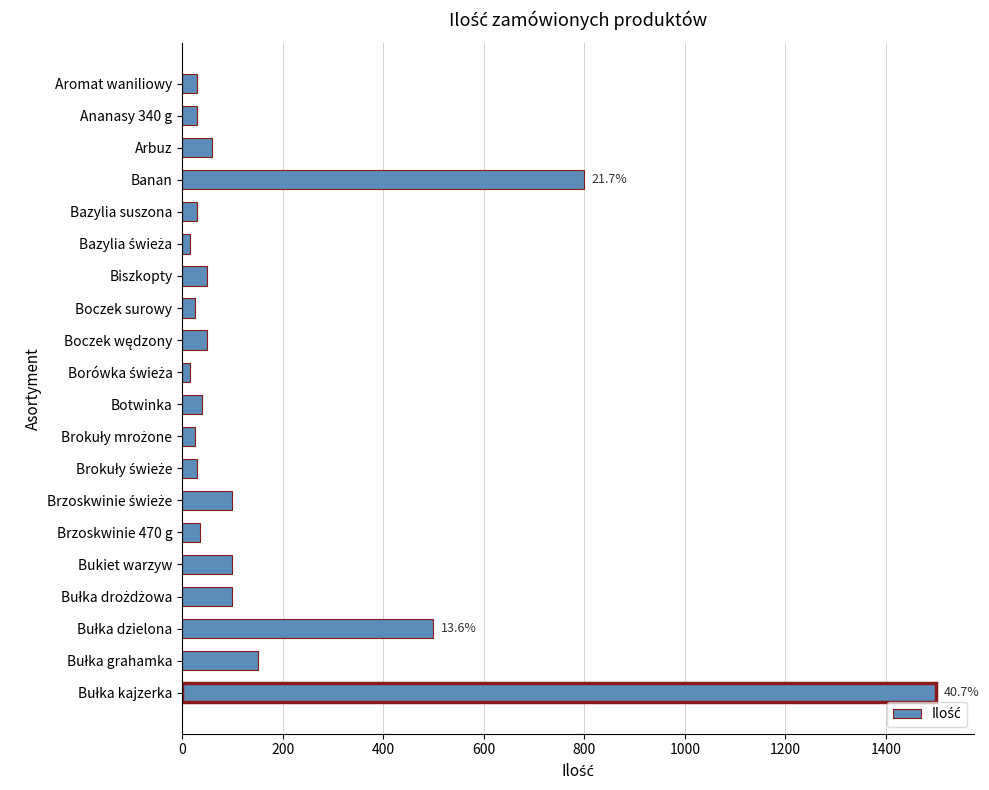

What is the average value?

184